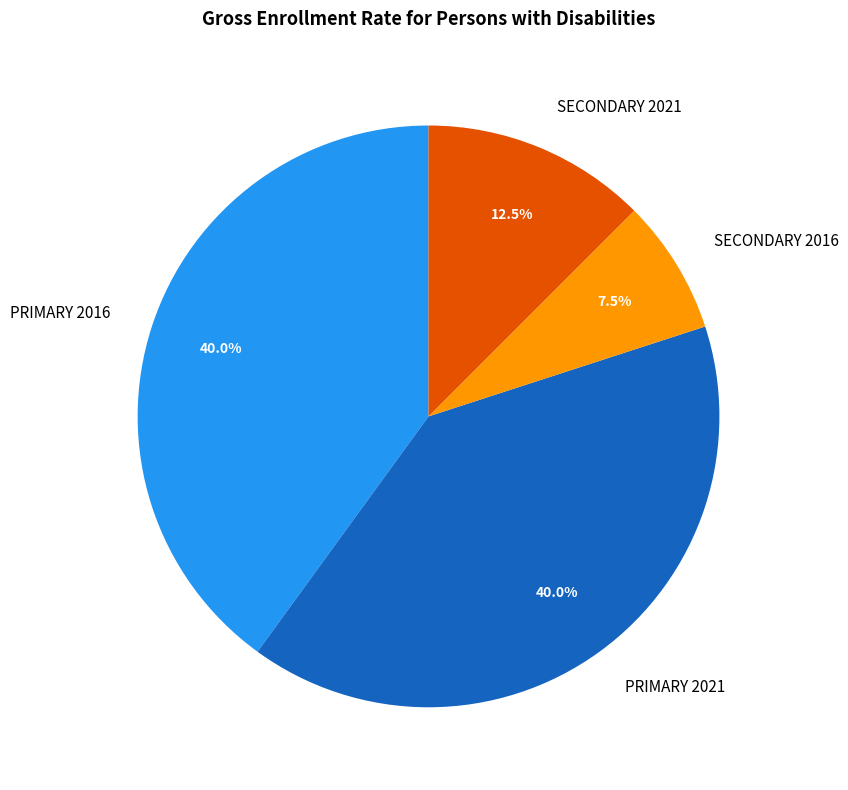

Approximately how many times larger is the value at PRIMARY 2021 compared to SECONDARY 2021?

3.2